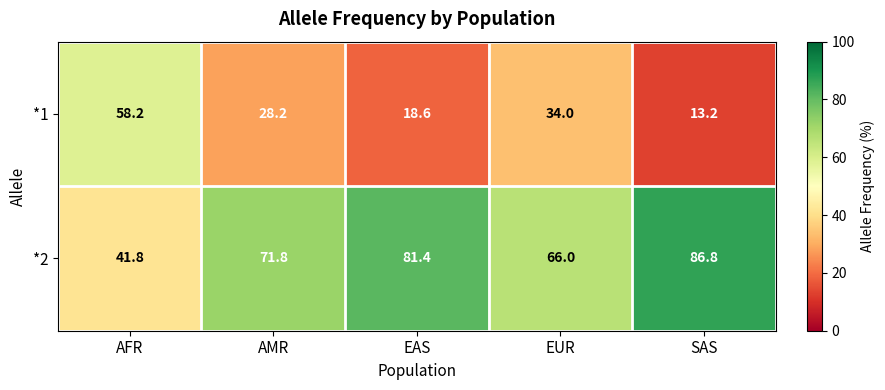

What is the maximum value for *2?

86.8